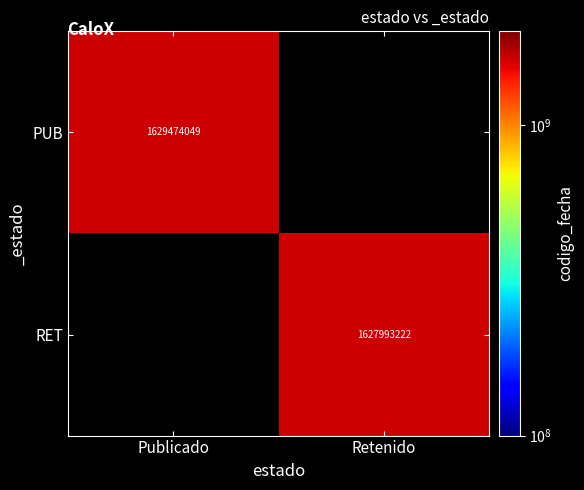

What is the greatest value displayed?

1629474049.0